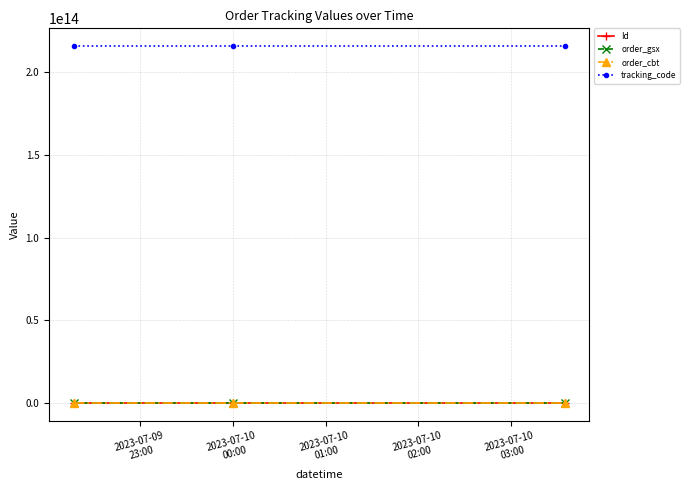

At how many categories does at least one series exceed 213235305698233?

3